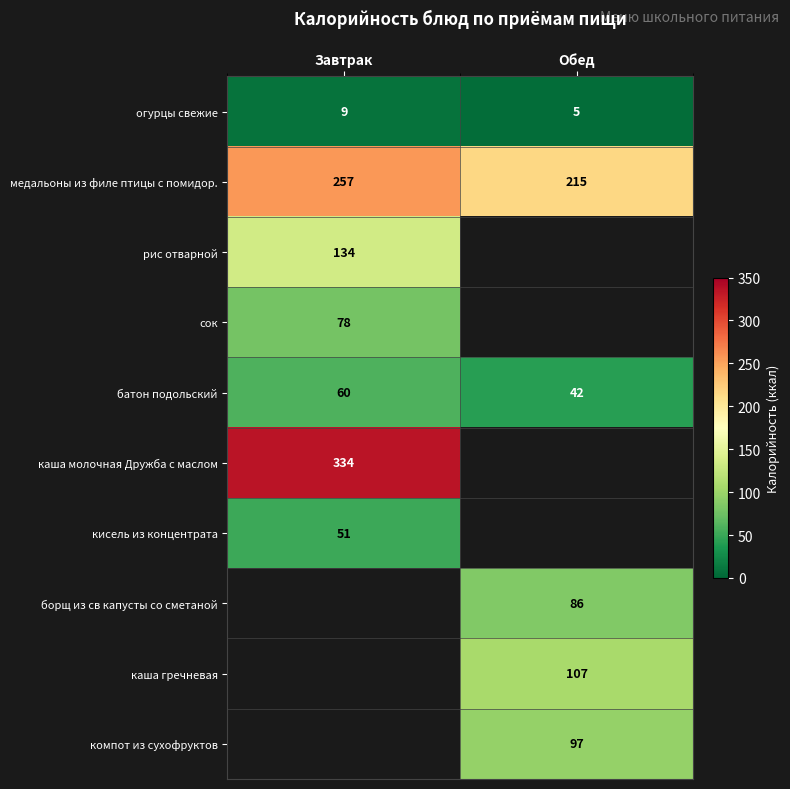

The кисель из концентрата series shows 90 at Завтрак. True or false?

False